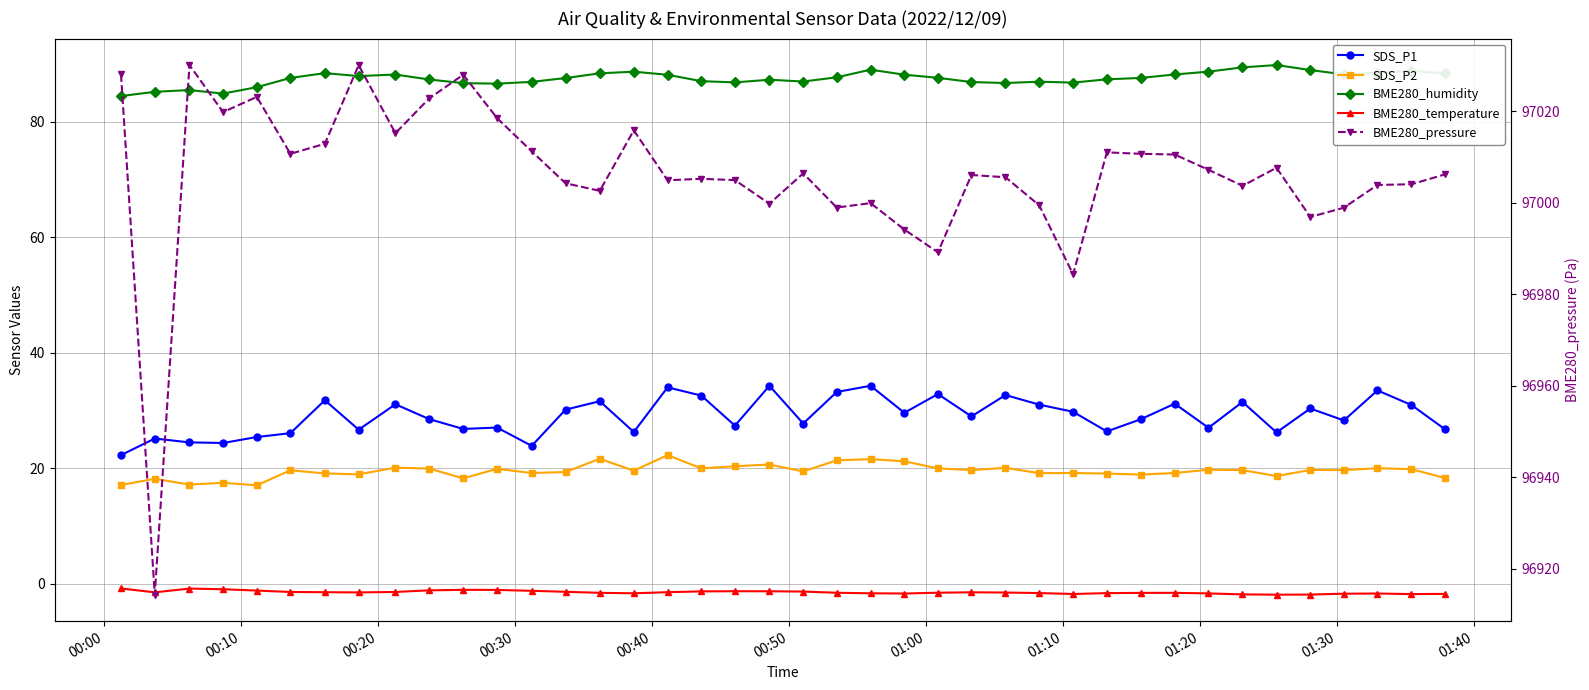

Reading left to right, transcribe all the data shown in this chart.

SDS_P1: 22.3	25.2	24.5	24.4	25.4	26.1	31.8	26.7	31.1	28.5	26.8	27.1	23.9	30.2	31.6	26.3	34.0	32.6	27.4	34.3	27.8	33.2	34.3	29.6	32.9	29.0	32.7	31.0	29.8	26.4	28.5	31.2	27.0	31.5	26.2	30.4	28.3	33.5	31.0	26.8
SDS_P2: 17.1	18.2	17.2	17.5	17.1	19.7	19.1	19.0	20.1	20.0	18.3	19.9	19.2	19.4	21.7	19.6	22.3	20.0	20.4	20.7	19.5	21.4	21.6	21.2	20.0	19.7	20.1	19.2	19.2	19.1	18.9	19.2	19.8	19.7	18.7	19.7	19.7	20.0	19.9	18.3
BME280_humidity: 84.5	85.2	85.5	84.9	86.0	87.6	88.4	87.9	88.2	87.3	86.7	86.6	86.9	87.6	88.4	88.7	88.1	87.0	86.8	87.3	87.0	87.7	89.0	88.2	87.6	86.9	86.7	86.9	86.8	87.3	87.6	88.2	88.7	89.4	89.8	89.0	88.2	88.5	88.8	88.4
BME280_temperature: -0.8	-1.5	-0.8	-0.9	-1.1	-1.4	-1.4	-1.5	-1.4	-1.1	-1.0	-1.0	-1.2	-1.4	-1.5	-1.6	-1.4	-1.3	-1.3	-1.3	-1.3	-1.5	-1.6	-1.7	-1.5	-1.4	-1.5	-1.6	-1.7	-1.6	-1.6	-1.5	-1.6	-1.8	-1.9	-1.8	-1.7	-1.7	-1.8	-1.7
BME280_pressure: 97028.1	96914.3	97030.1	97019.8	97023.1	97010.7	97012.9	97030.1	97015.2	97022.8	97028.0	97018.5	97011.2	97004.2	97002.6	97015.8	97004.9	97005.2	97004.9	96999.8	97006.4	96998.9	96999.9	96994.1	96989.2	97006.1	97005.6	96999.4	96984.3	97011.0	97010.7	97010.5	97007.2	97003.7	97007.6	96996.9	96998.9	97003.9	97004.0	97006.2